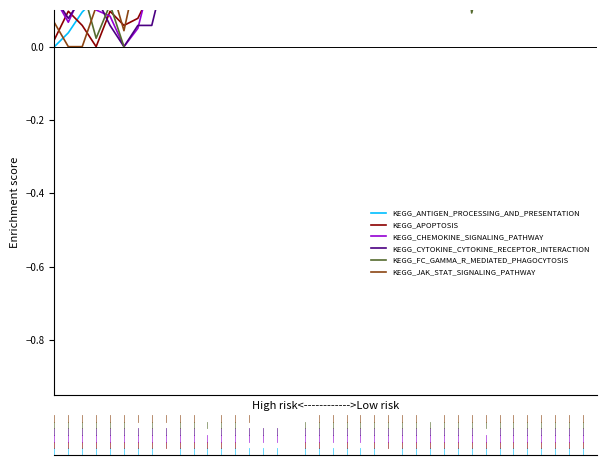

At which category does KEGG_CYTOKINE_CYTOKINE_RECEPTOR_INTERACTION reach its first local valley?

1